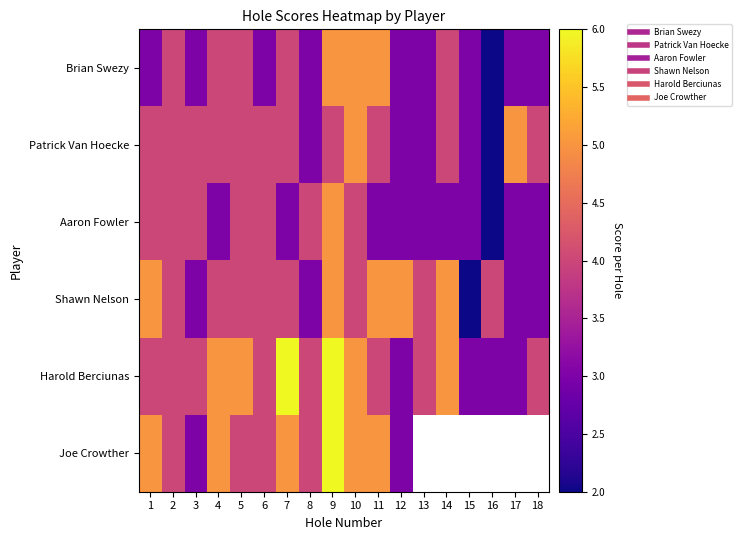

Which series changed the most between 5 and 16?

Brian Swezy